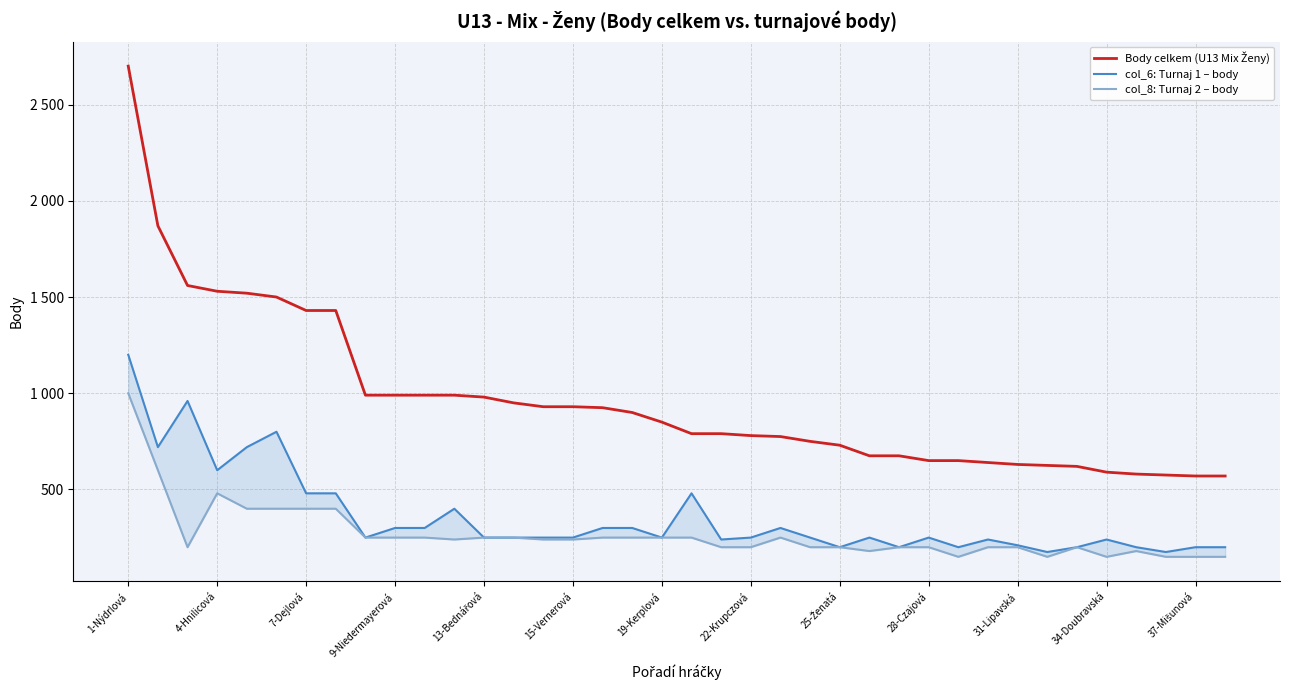

What is the lowest value of the col_6: Turnaj 1 – body series?

175